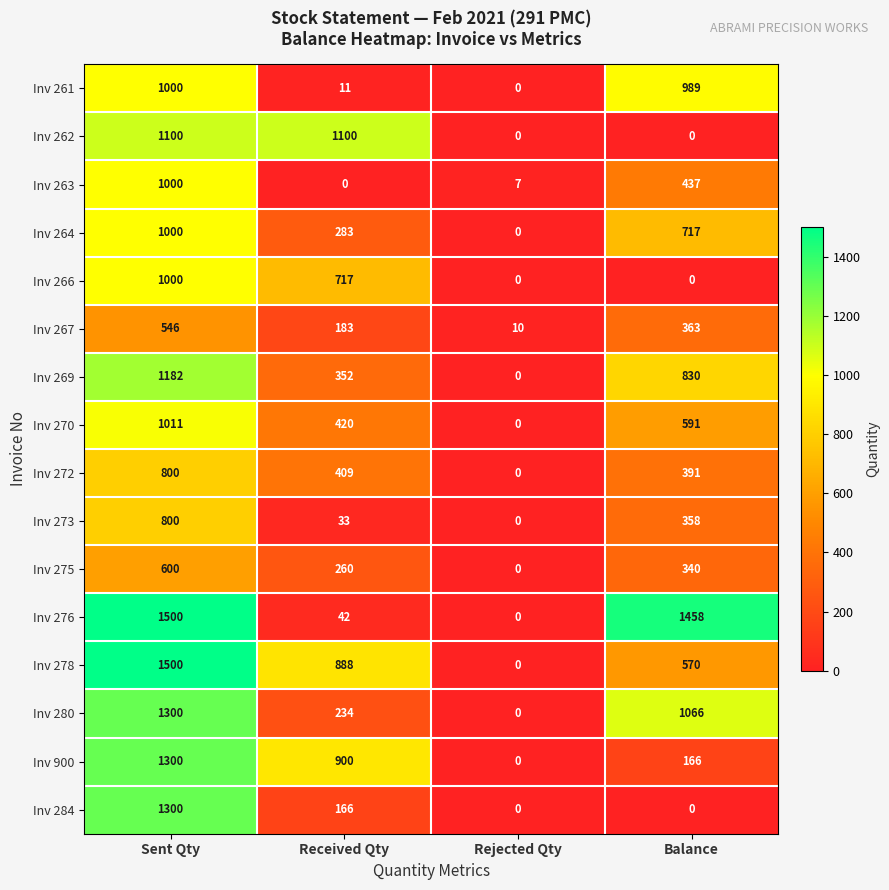

Which series changed the most between Received Qty and Rejected Qty?

Inv 262